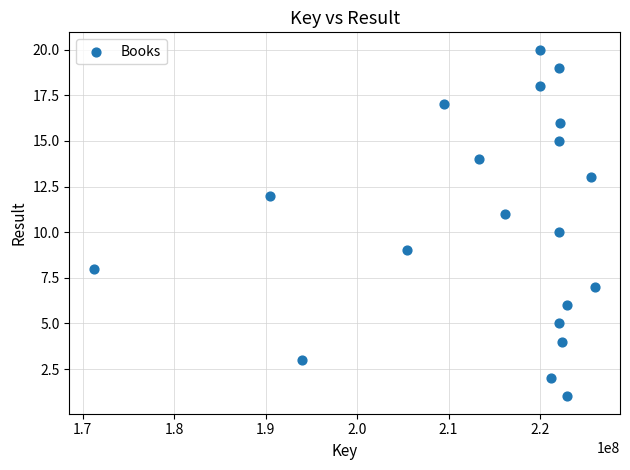

What is the range of Y values (max minus min)?

19